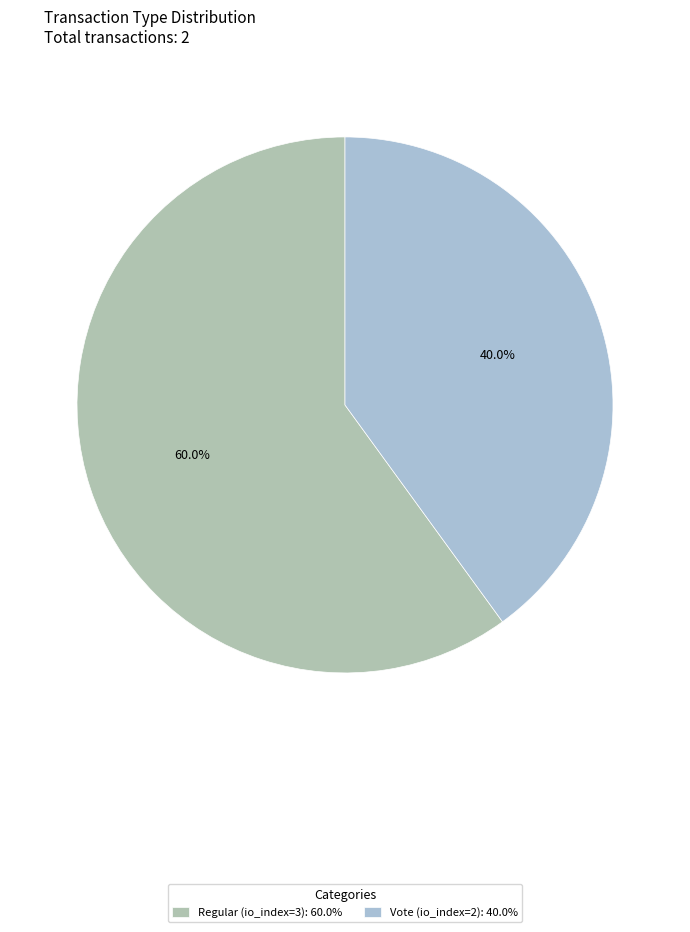

What portion of the pie excludes Vote (io_index=2)?

60.0%